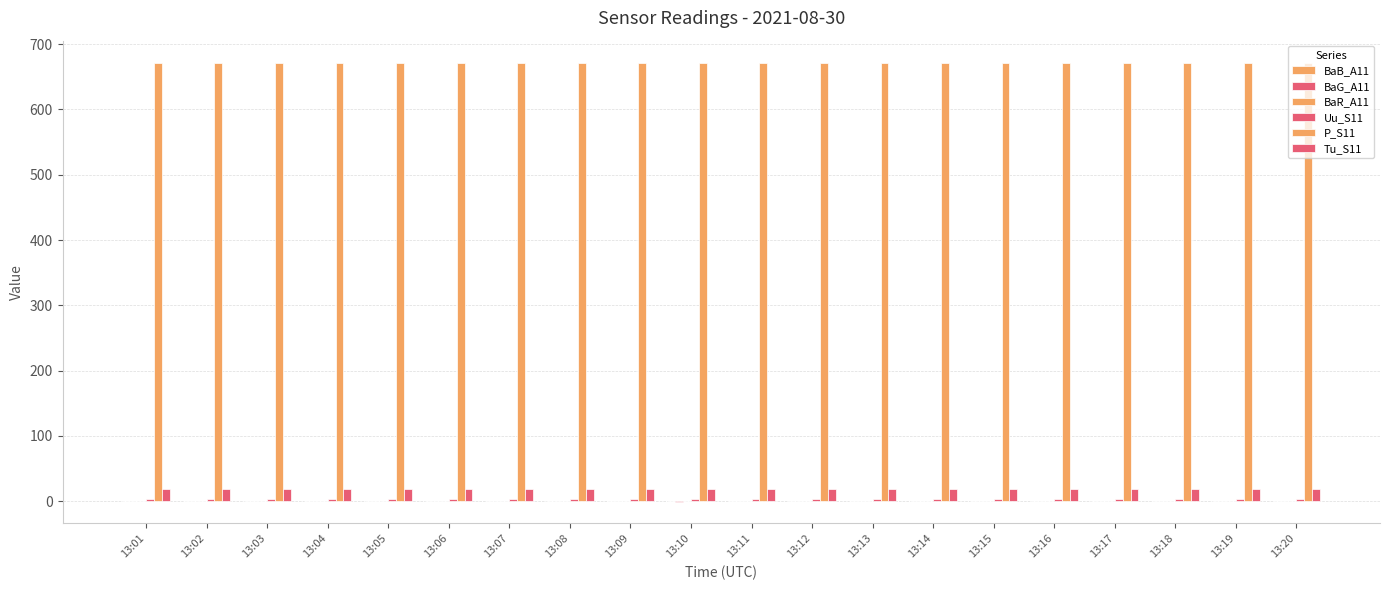

Which series changed the most between 13:02 and 13:14?

P_S11